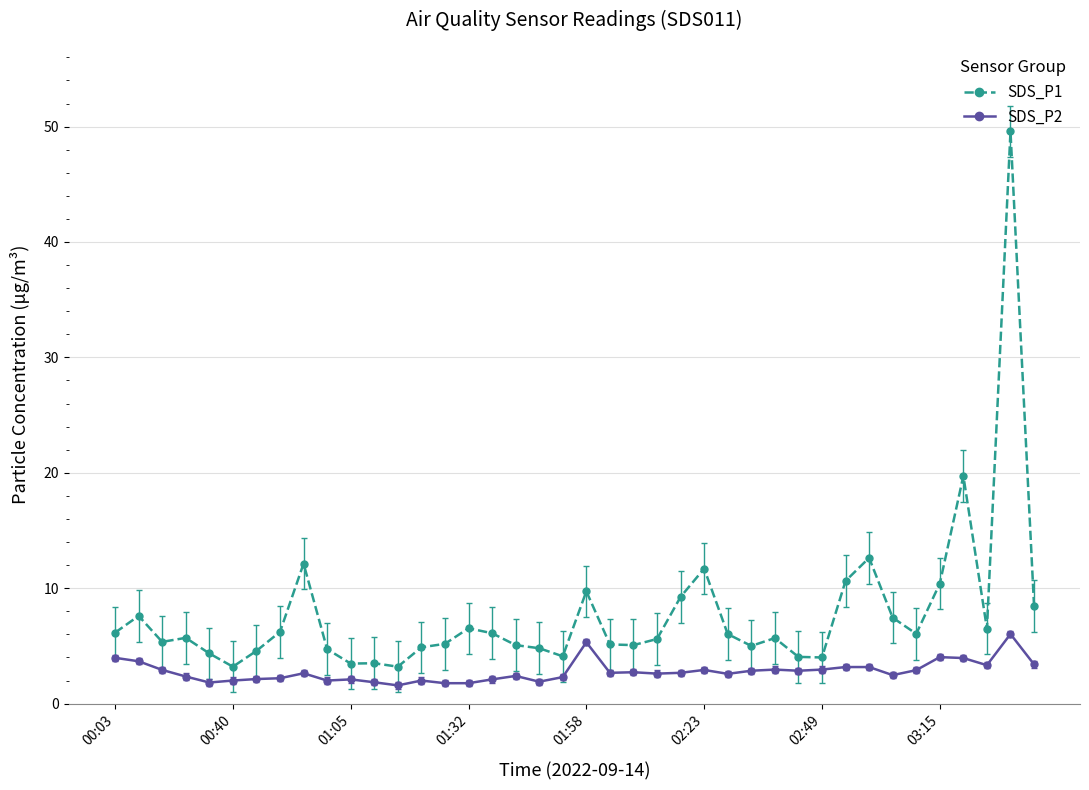

Does the chart display data point markers on the line(s)?

Yes